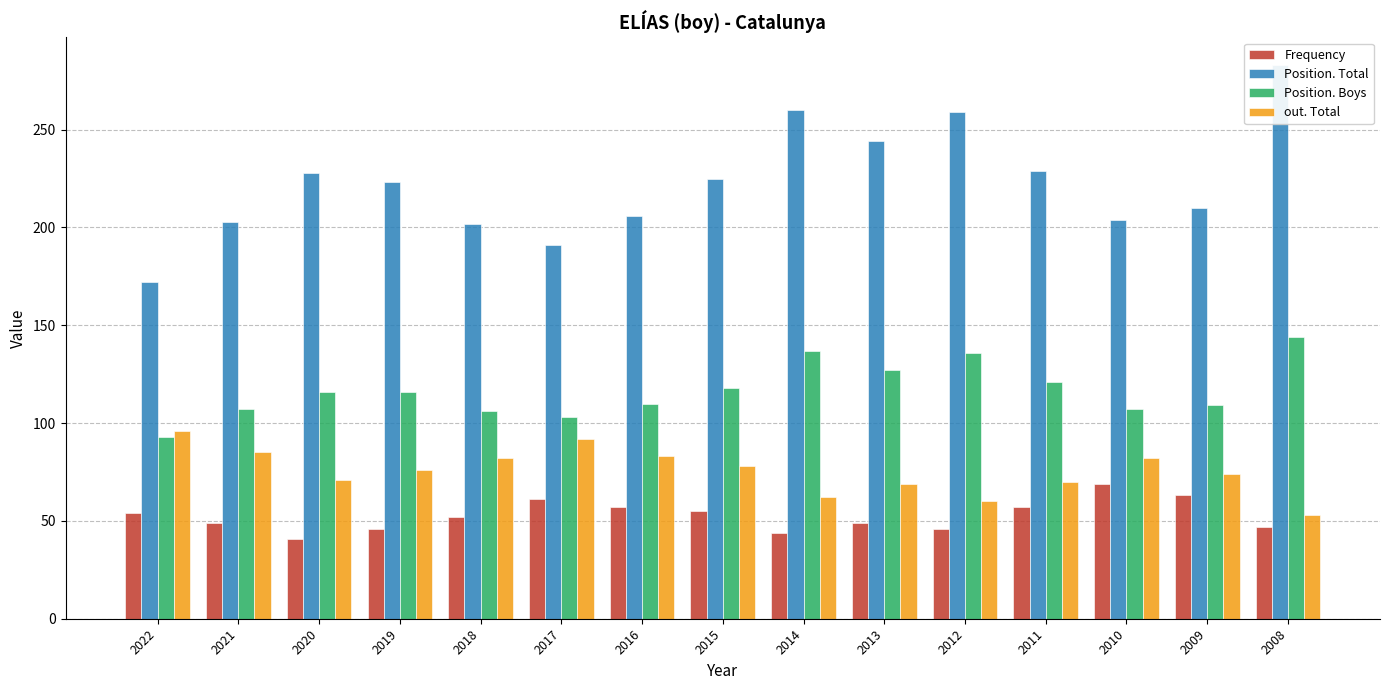

Which series changed the most between 2015 and 2013?

Position. Total